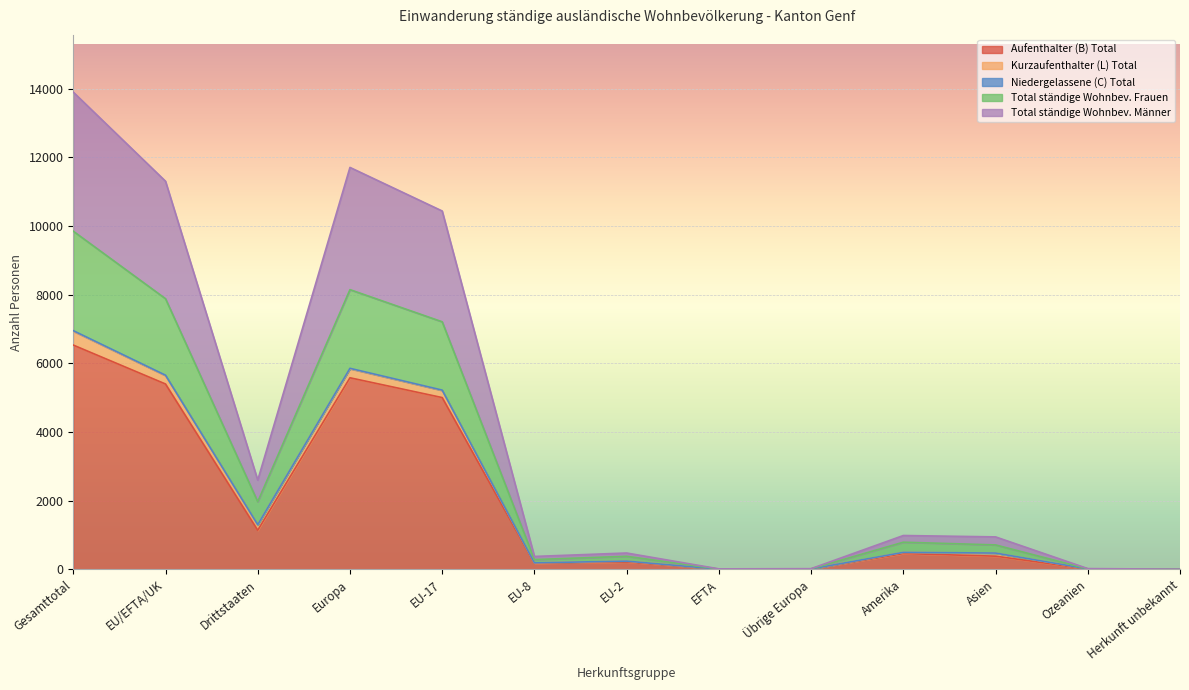

True or false: Total ständige Wohnbev. Männer has a value of 134 at EU-2.

False